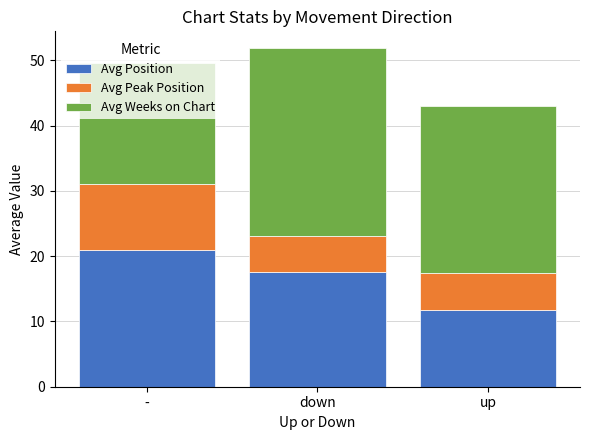

What is the difference between the Avg Position values at up and -?

9.2